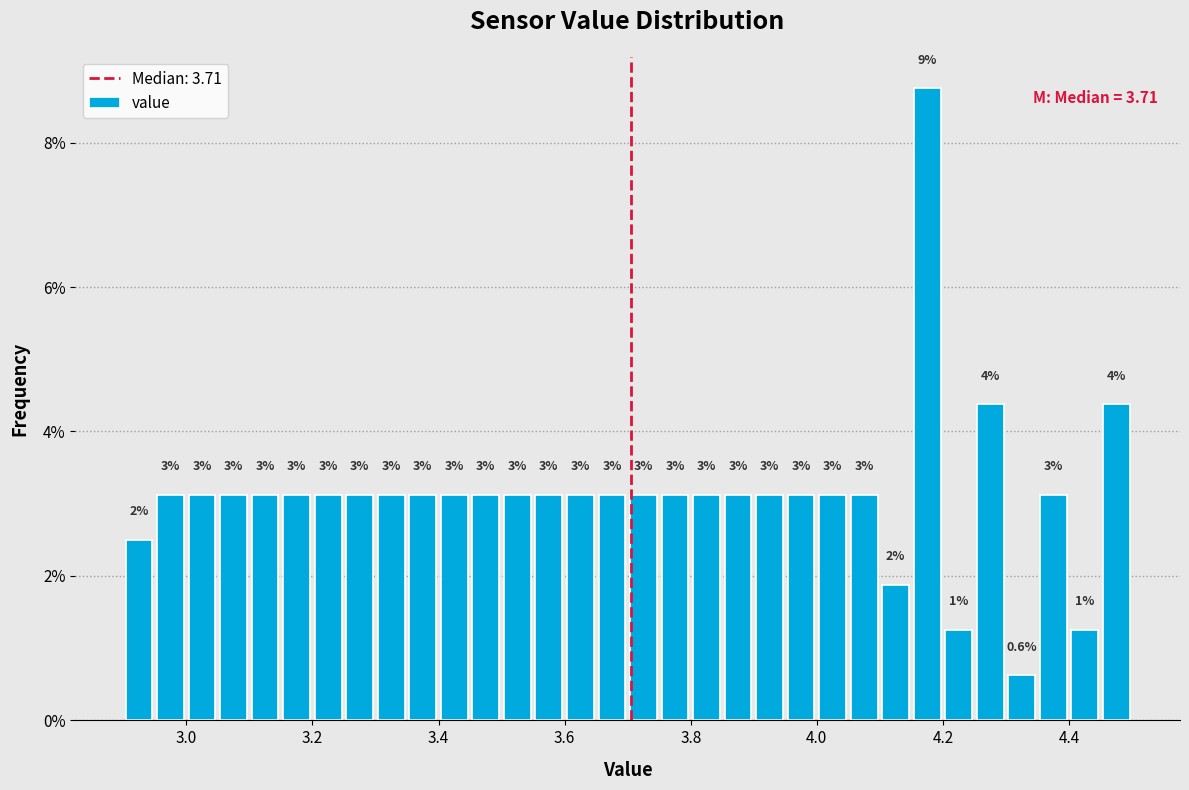

Read against the x-axis, roughly where is the centre of the tallest bar?

4.18